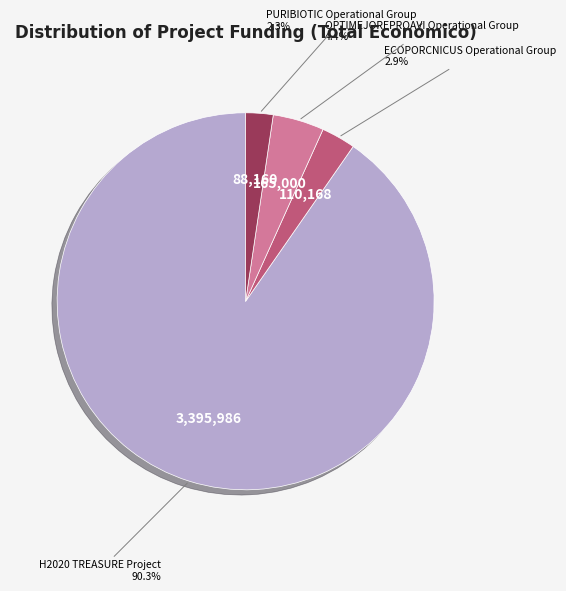

Is there a majority slice in this chart?

Yes